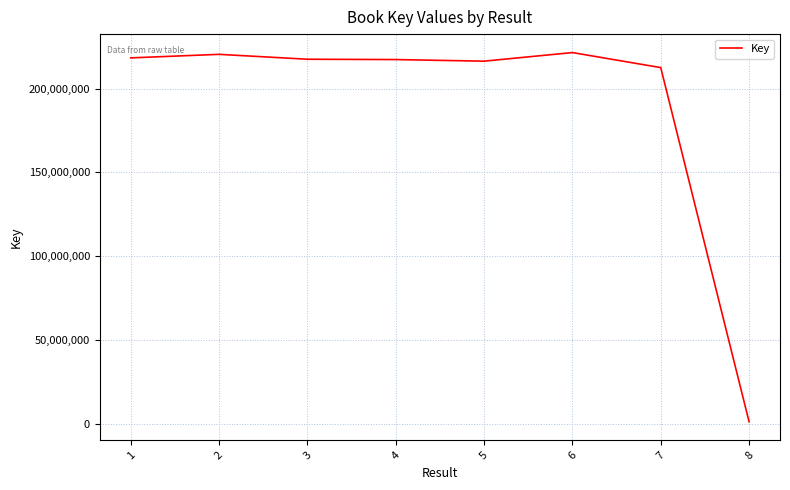

Which category has the lowest value across all series?

8